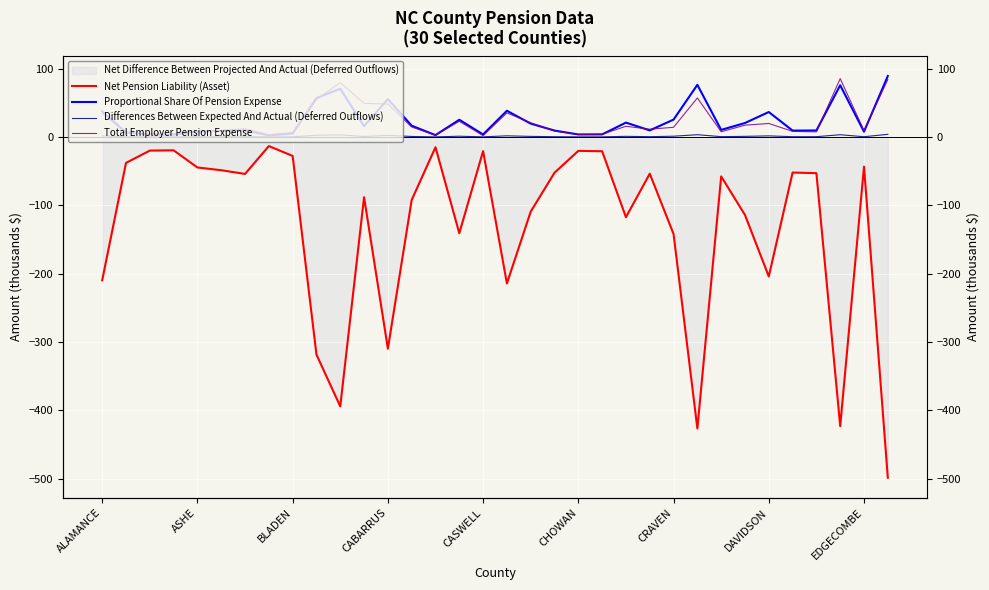

The Net Pension Liability (Asset) series shows -426.6 at 25. True or false?

True